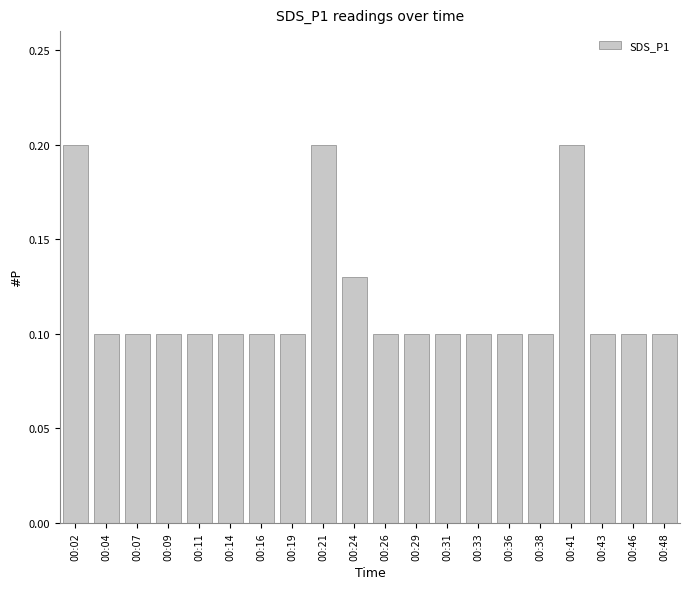

Is it true that the value at 00:19 is 0.1?

True